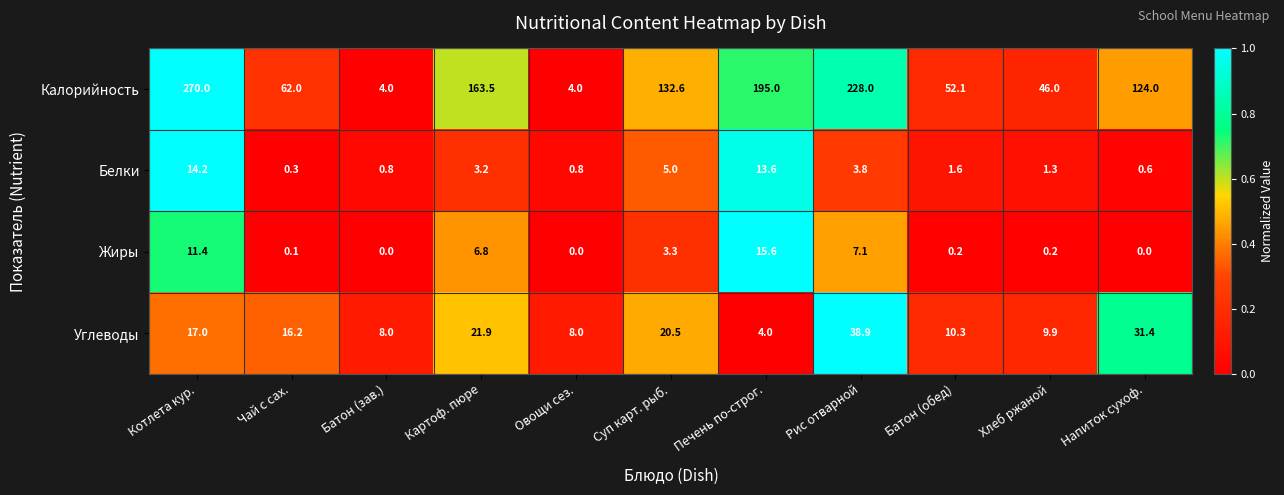

At how many categories does at least one series exceed 0?

11